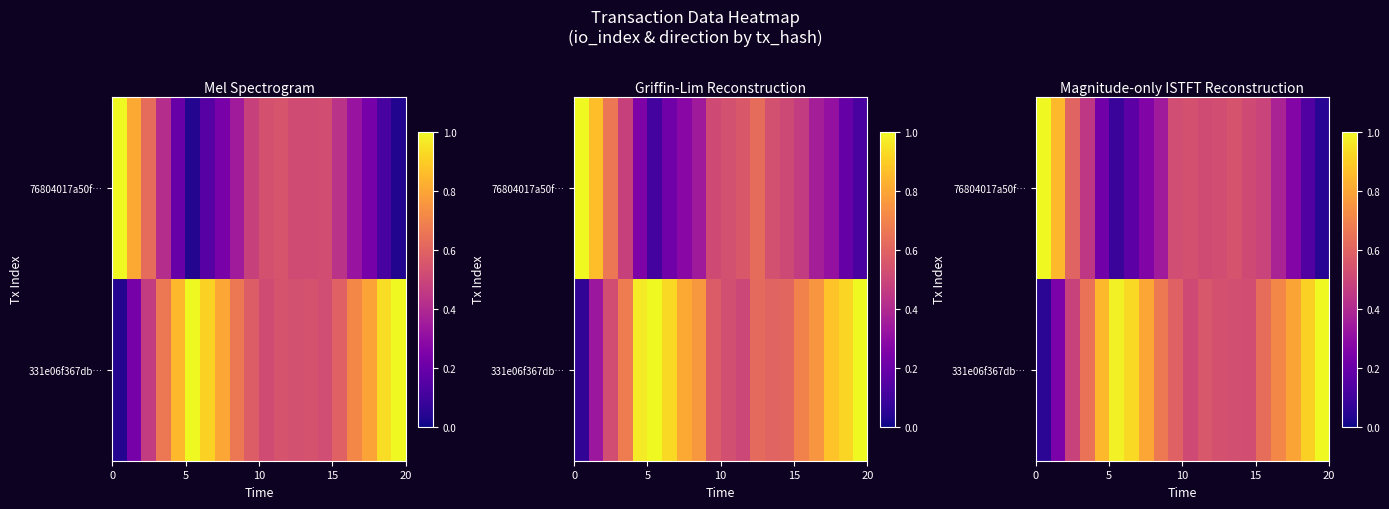

At how many categories does at least one series exceed 0?

20